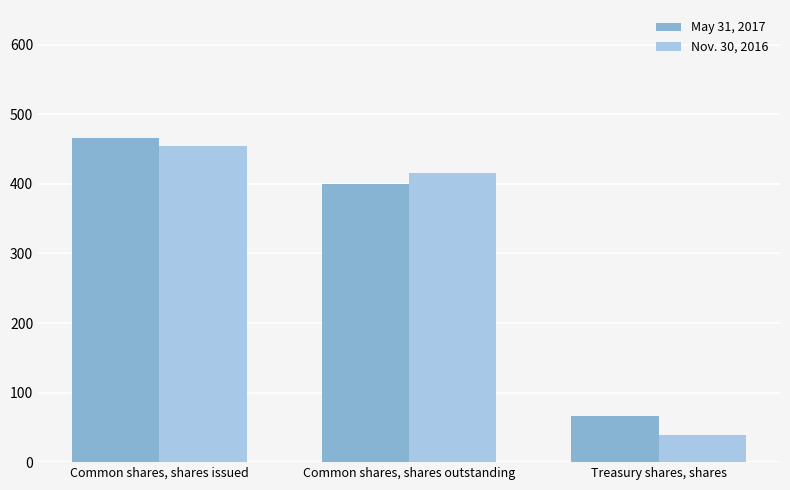

What is the difference between the maximum and second lowest values in the Nov. 30, 2016 series?

39.1